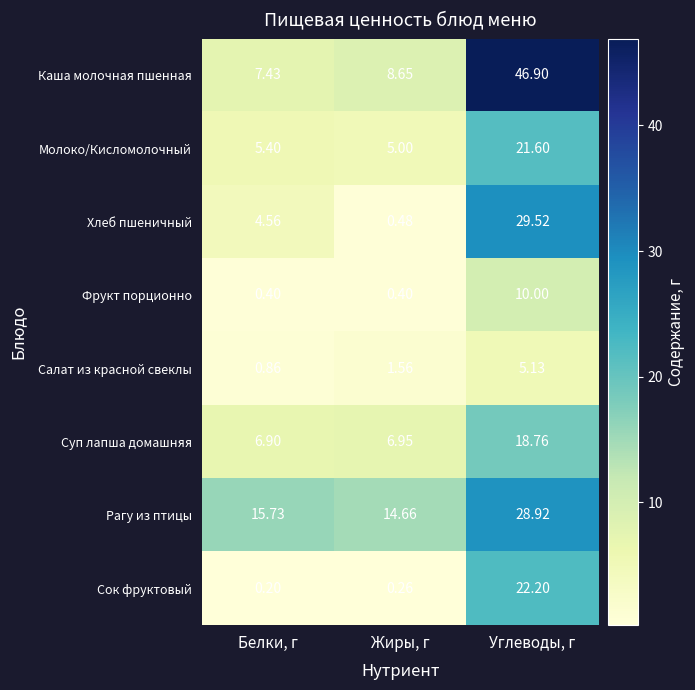

At which label does Фрукт порционно reach its peak?

Углеводы, г